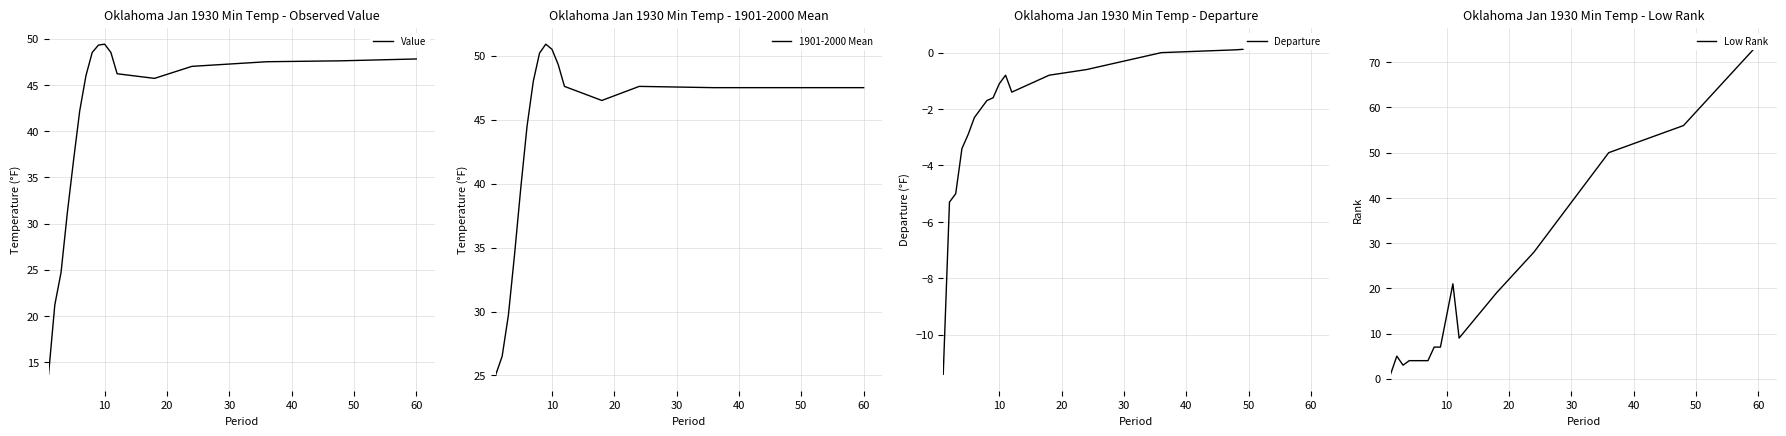

True or false: Departure and Value cross at least once.

False